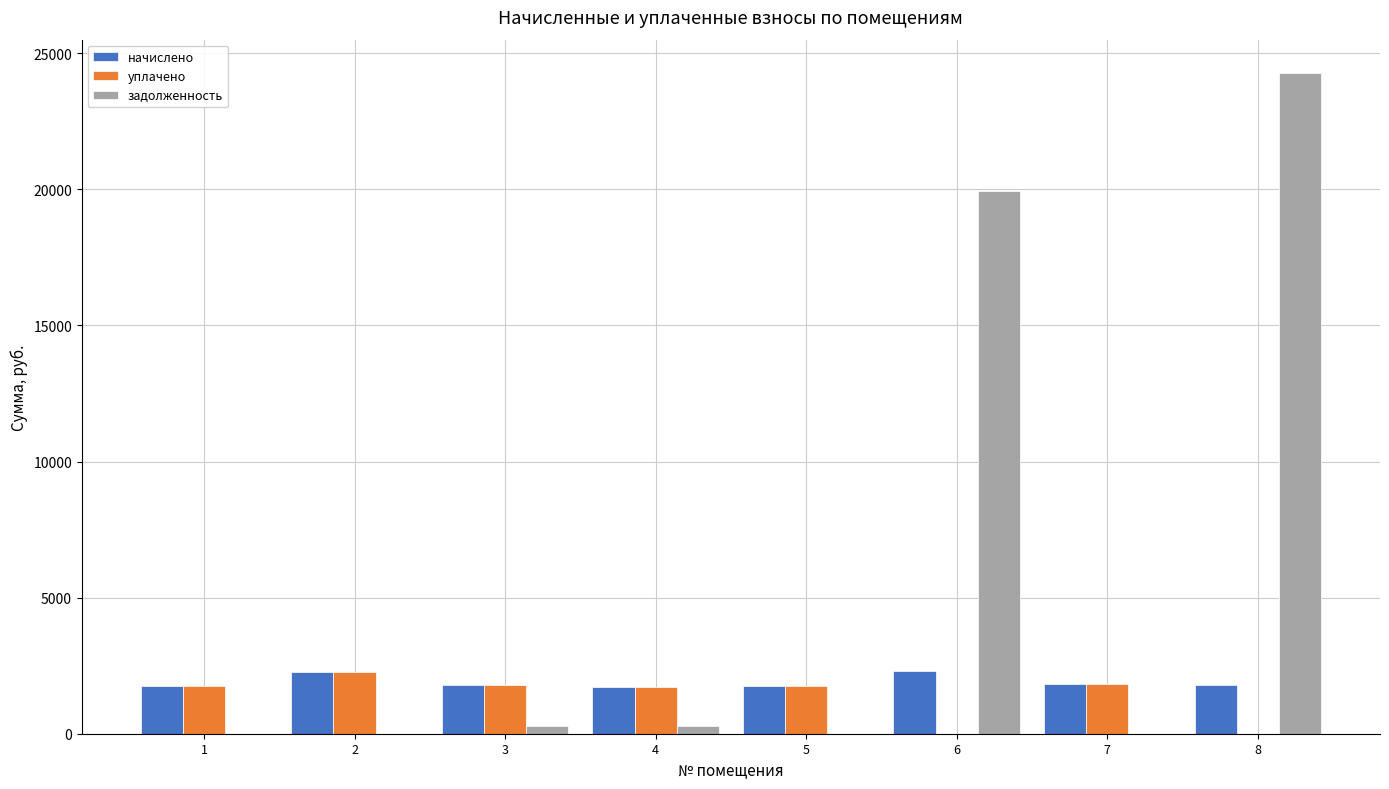

Which series changed the most between 3 and 6?

задолженность